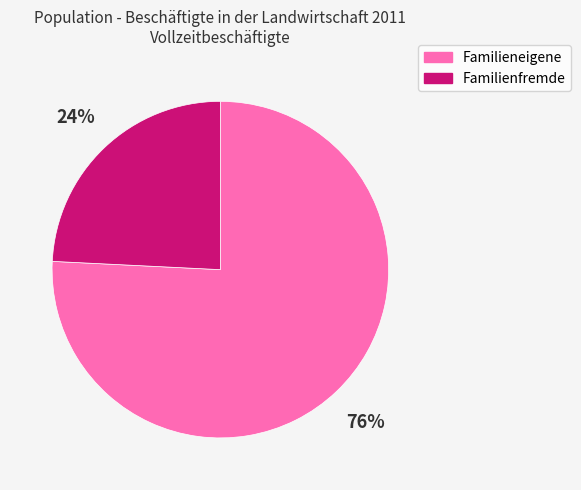

Rank the categories by value from lowest to highest.

Familienfremde, Familieneigene